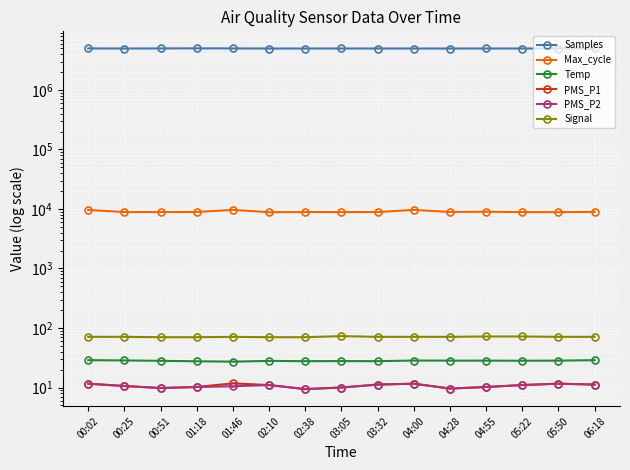

Which has a higher value, 04:00 or 02:38?

04:00